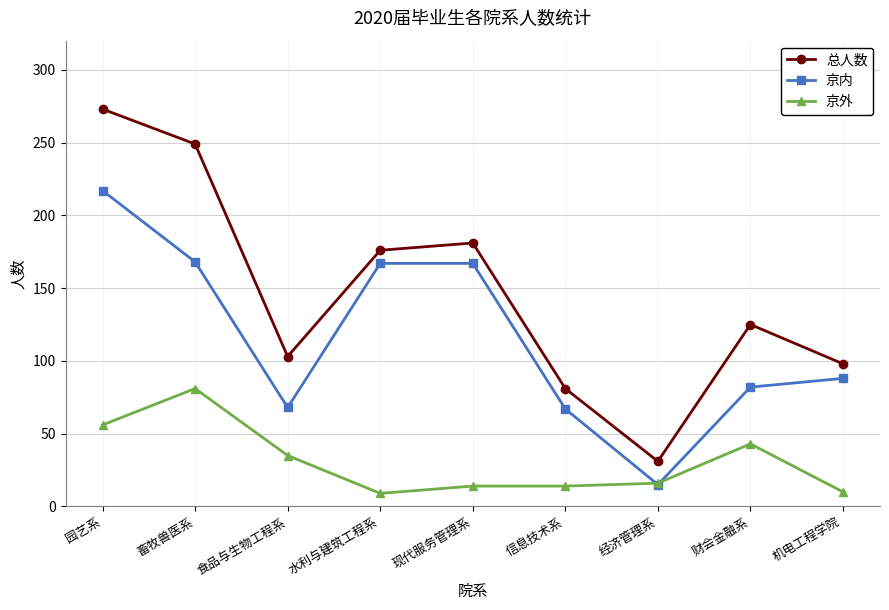

At which category does 京内 reach its first local valley?

食品与生物工程系